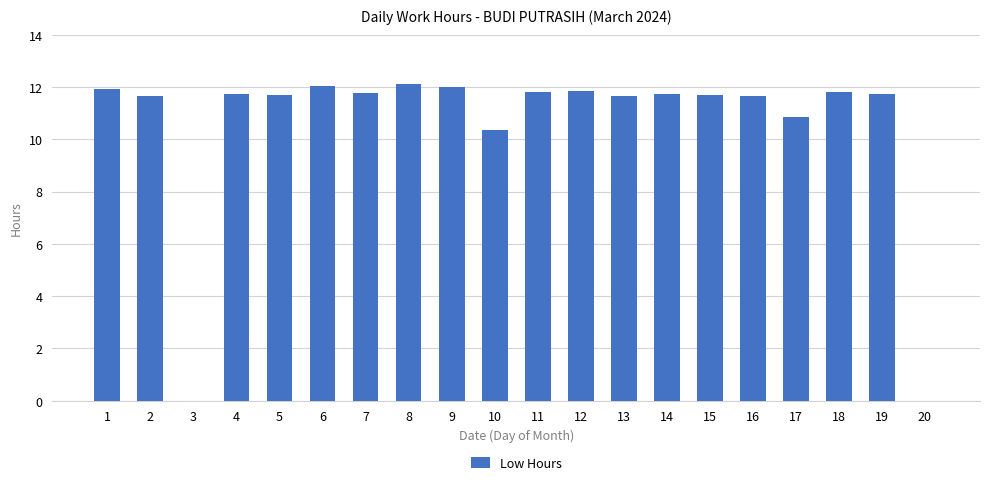

Between 7 and 3, which is larger?

7